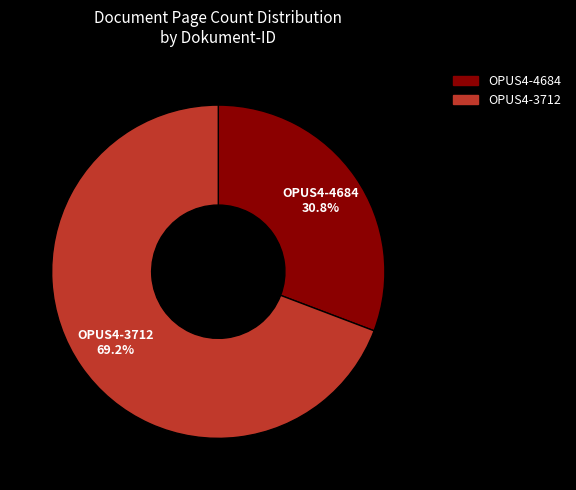

To the nearest percent, what is the difference between the largest and smallest slice percentages?

38%